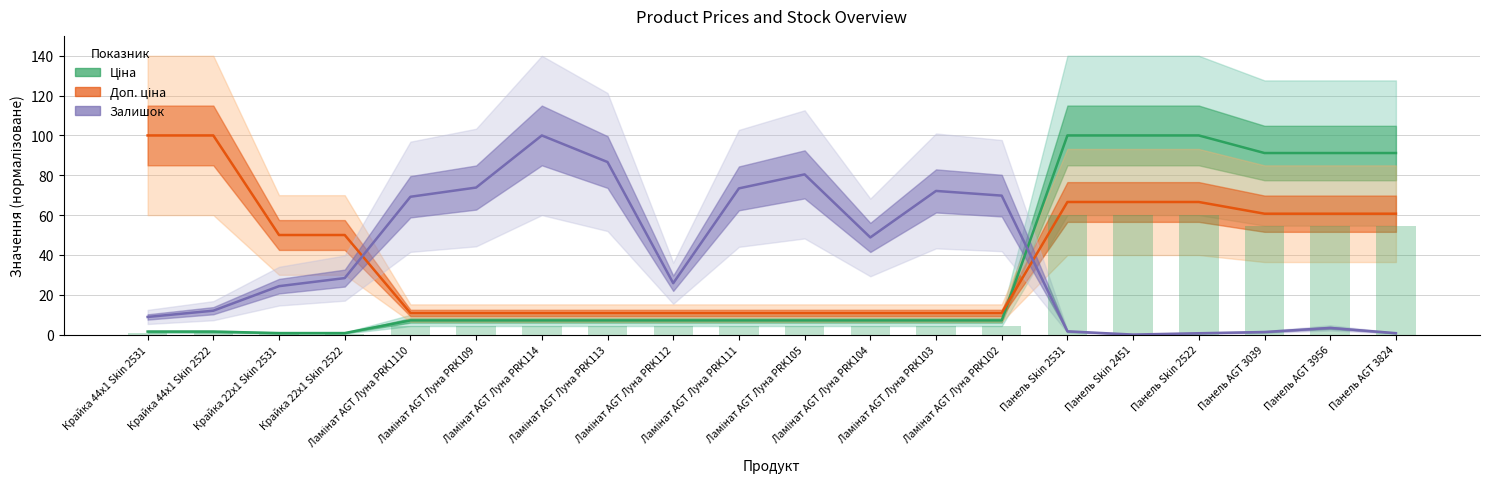

At how many categories does at least one series exceed 78?

11